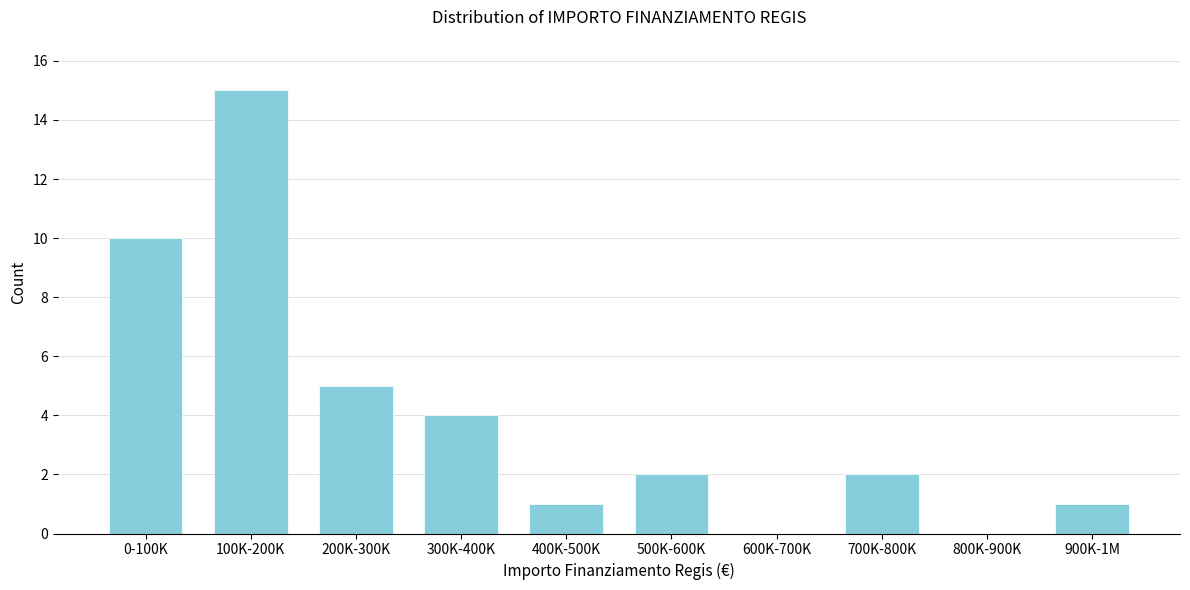

Reading left to right, what are all the values shown in this chart?

0-100K=10	100K-200K=15	200K-300K=5	300K-400K=4	400K-500K=1	500K-600K=2	600K-700K=0	700K-800K=2	800K-900K=0	900K-1M=1